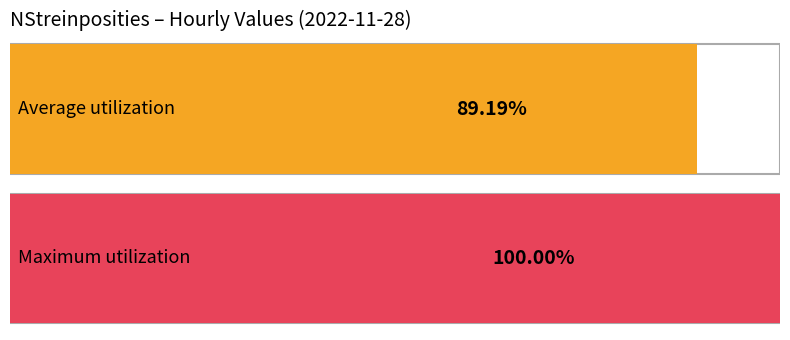

Are the bars grouped side by side (vs. stacked)?

No